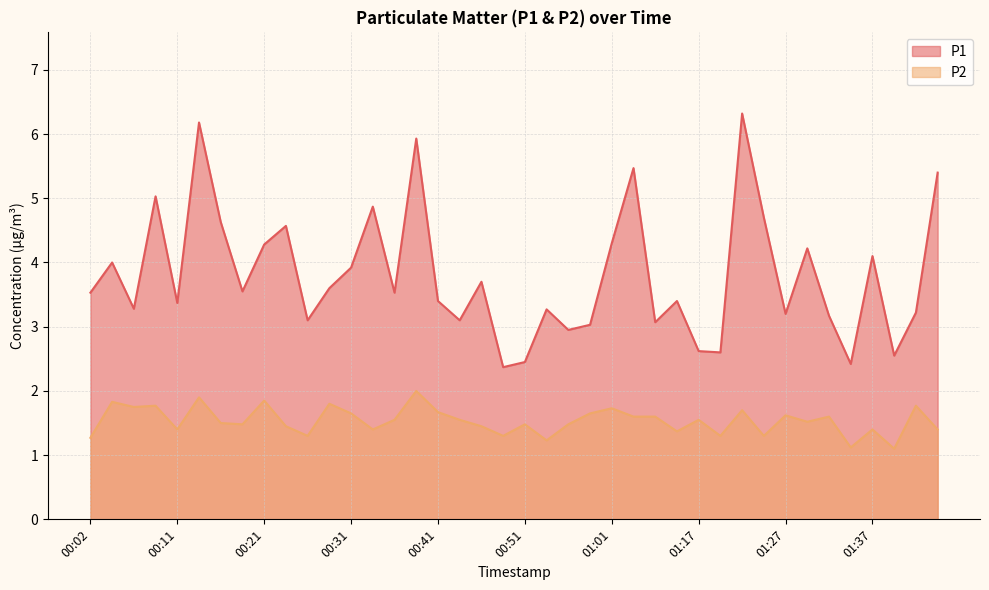

What is the label of the 25th point from the right?

00:39